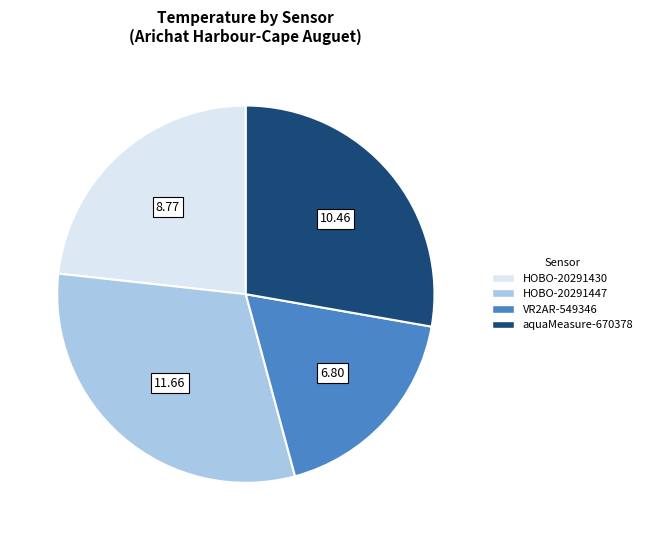

Approximately how many times larger is the value at HOBO-20291430 compared to aquaMeasure-670378?

0.8